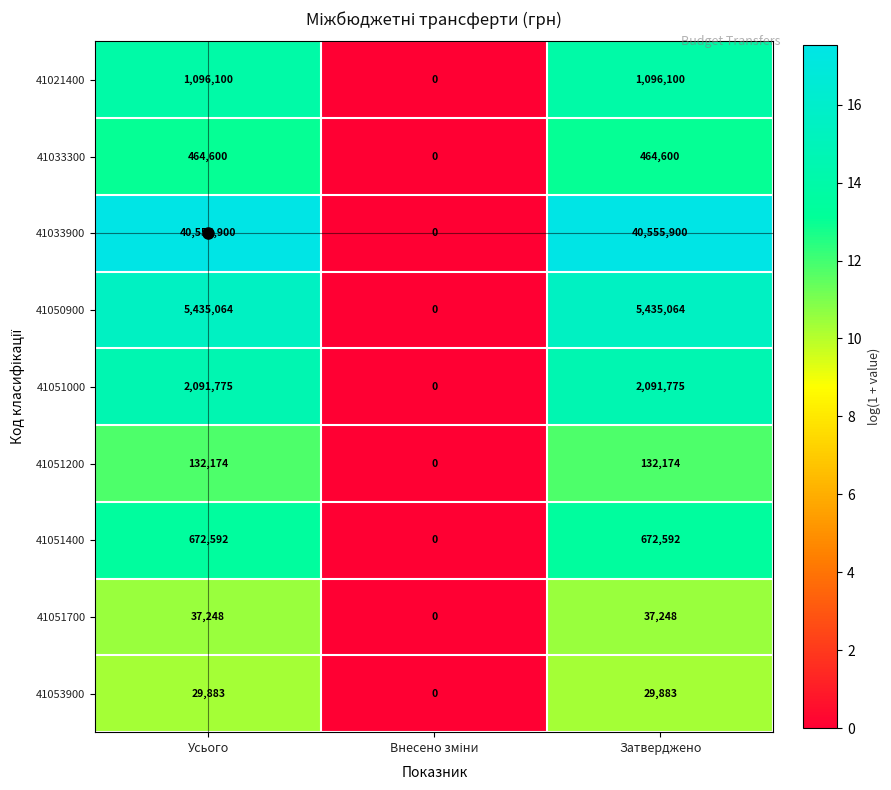

The 41021400 series shows 1096100 at Усього. True or false?

True